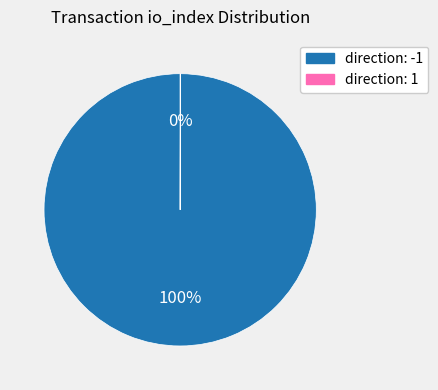

To the nearest percent, what is the difference between the largest and smallest slice percentages?

100%